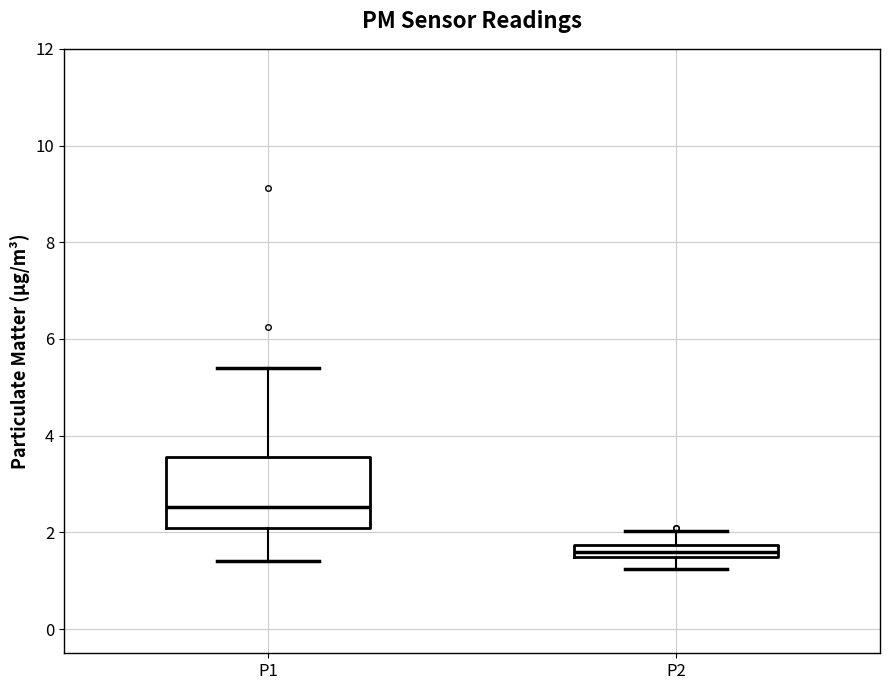

Which box is the tallest, from its lower edge to its upper edge?

P1